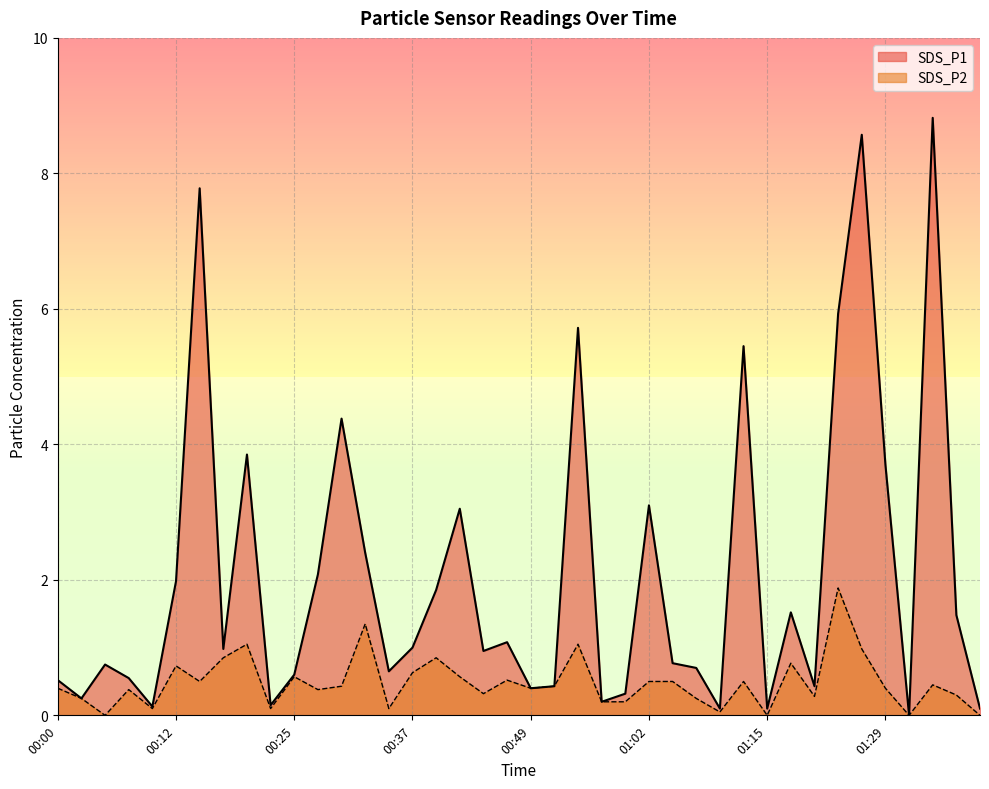

What are all the series names shown in the legend?

SDS_P1, SDS_P2